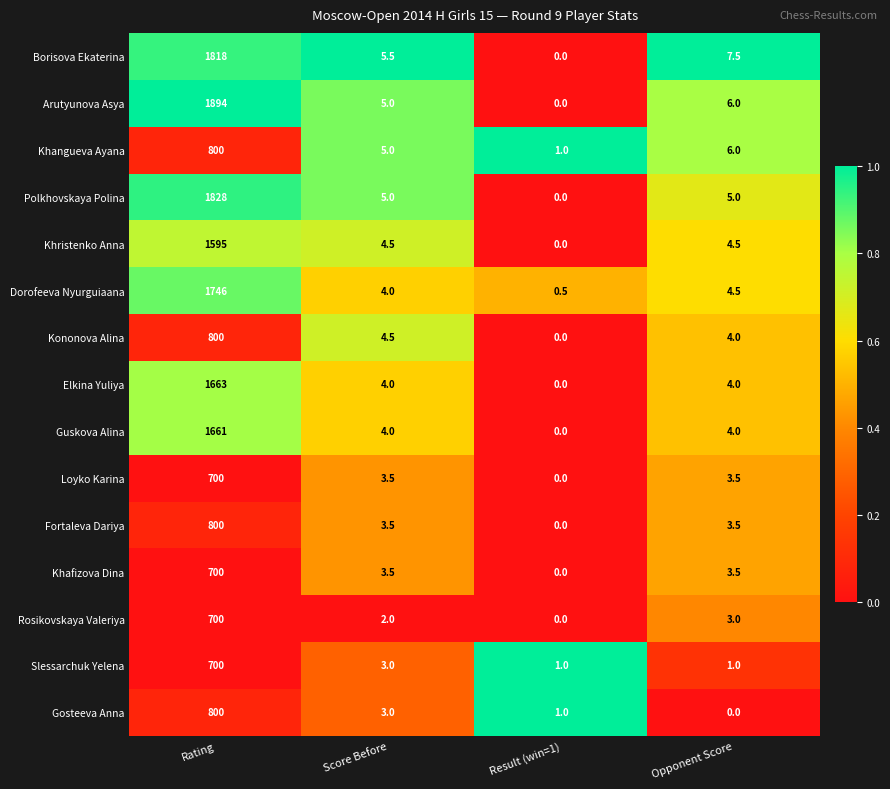

At which category is the sum across all series the highest?

Rating